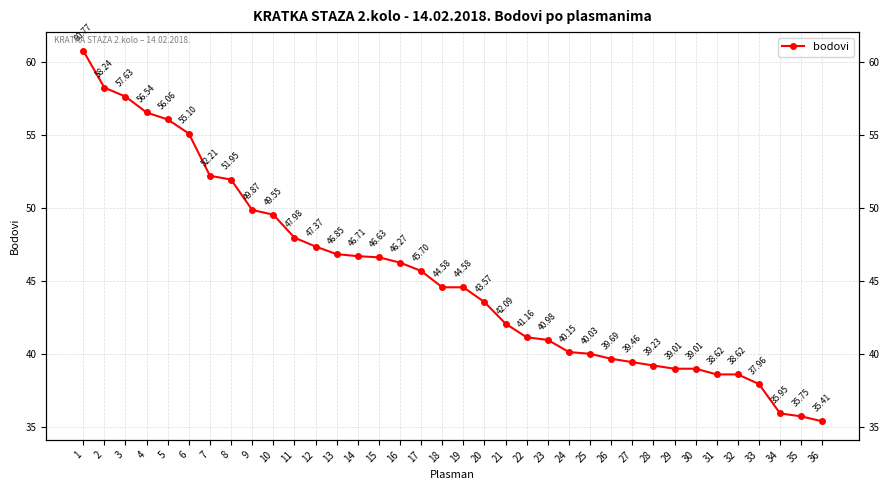

Rank the categories by value from lowest to highest.

36, 35, 34, 33, 31, 32, 29, 30, 28, 27, 26, 25, 24, 23, 22, 21, 20, 18, 19, 17, 16, 15, 14, 13, 12, 11, 10, 9, 8, 7, 6, 5, 4, 3, 2, 1